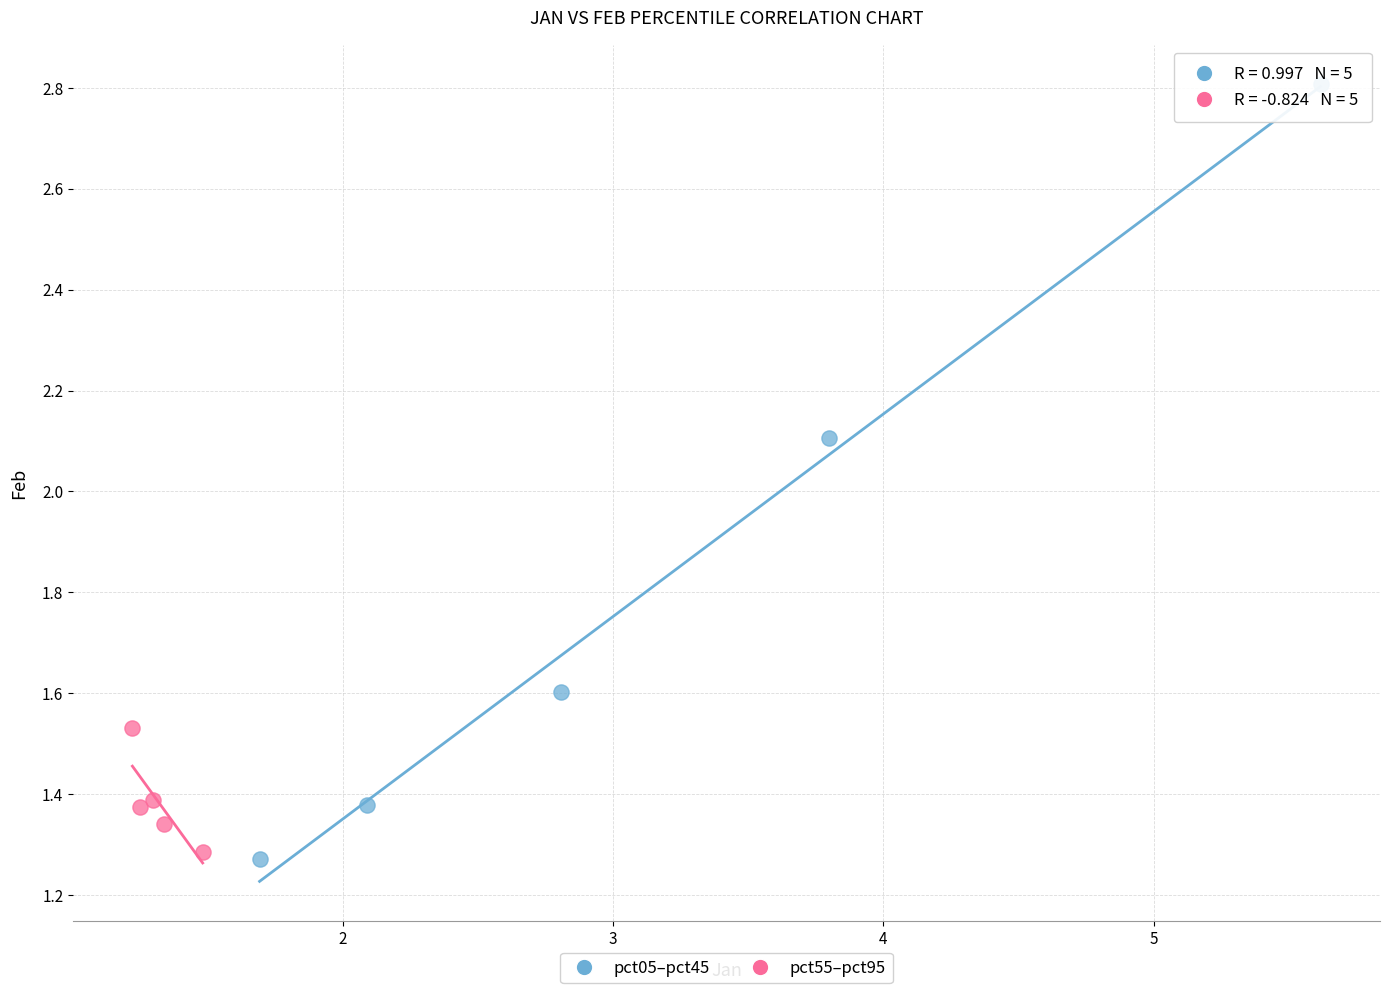

Which series contains the highest Y value?

pct05–pct45